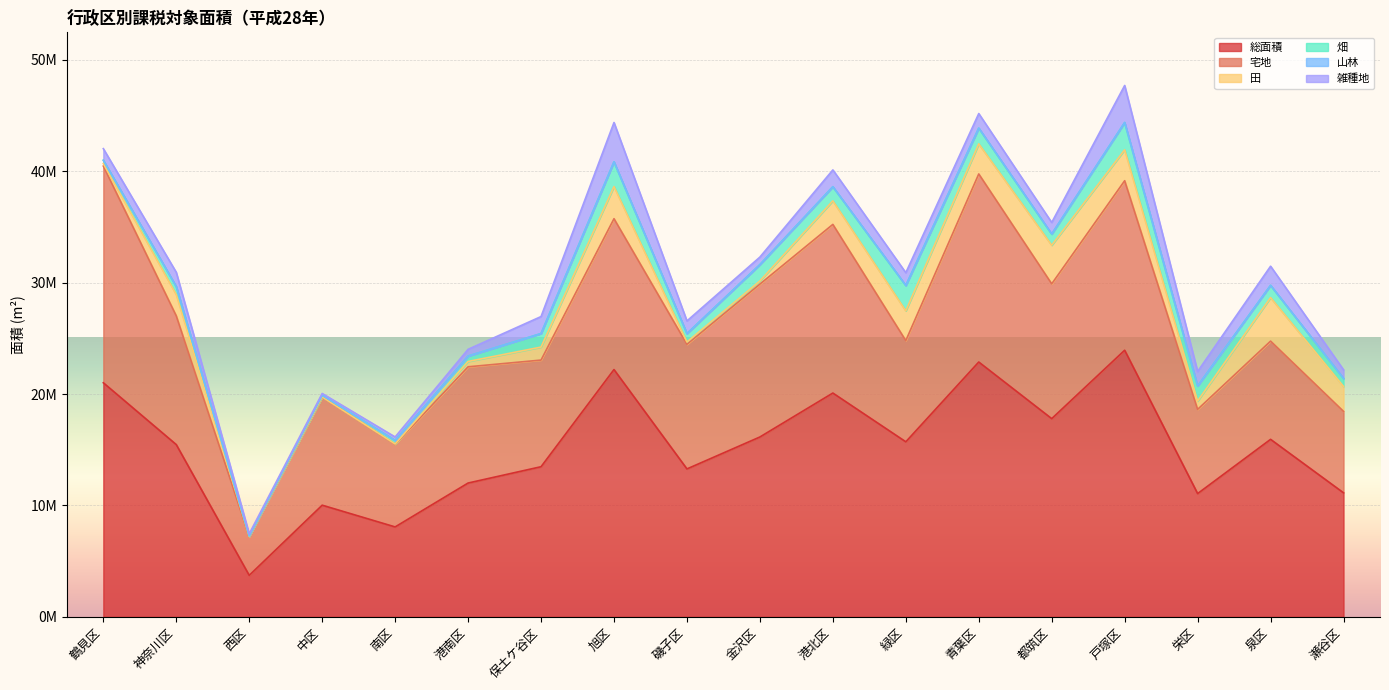

At which label is 田 closest to 1952891?

神奈川区